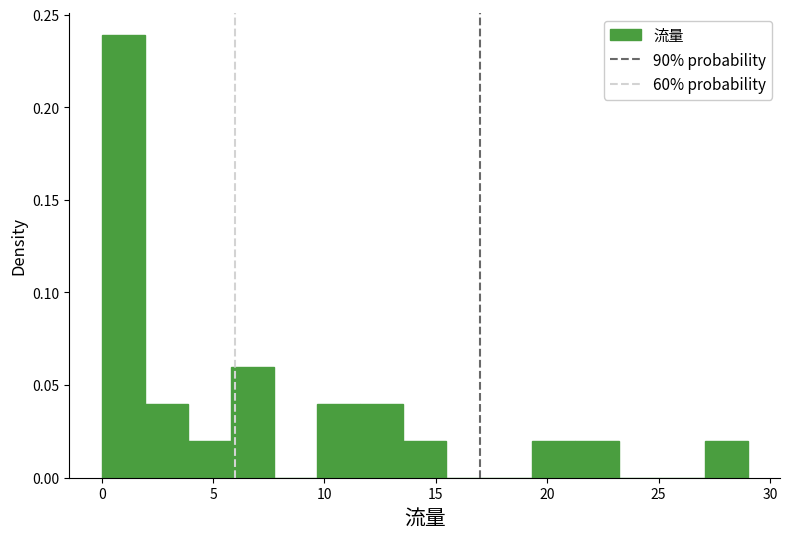

Around what value on the x-axis is the tallest bar? Give the approximate position of its centre, as read against the axis.

1.0